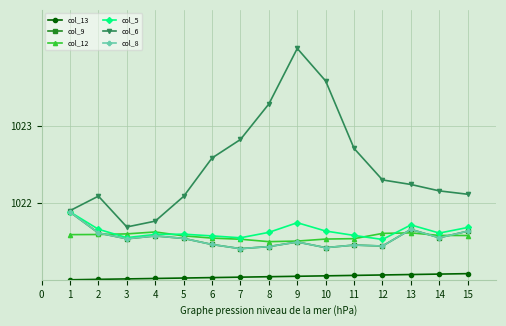

Is this an area chart (filled region under the line)?

No